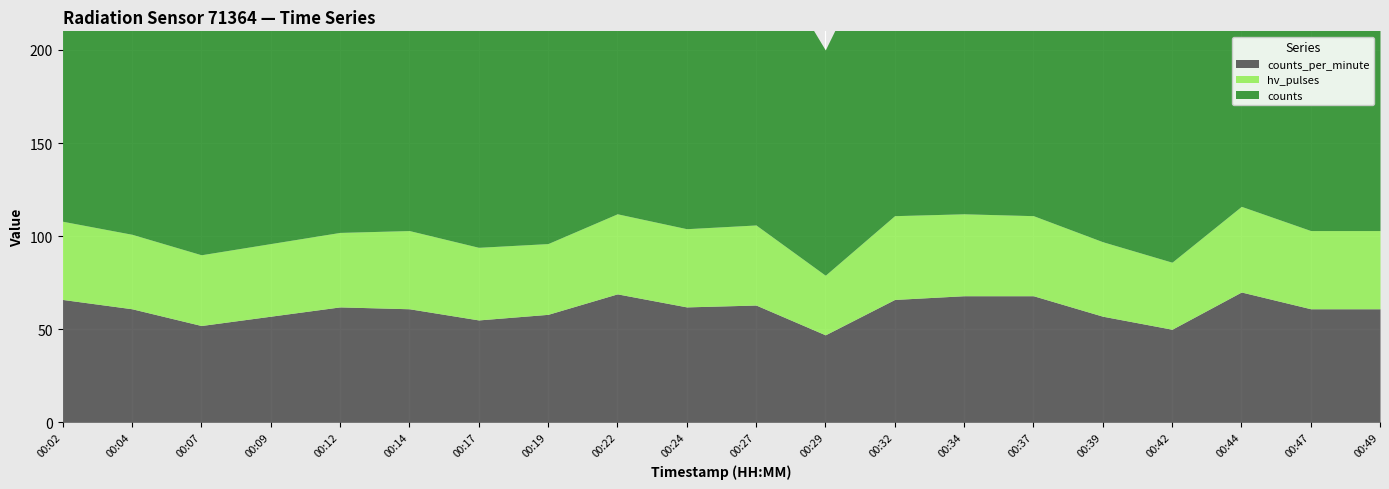

How many data points in hv_pulses are less than 42?

9